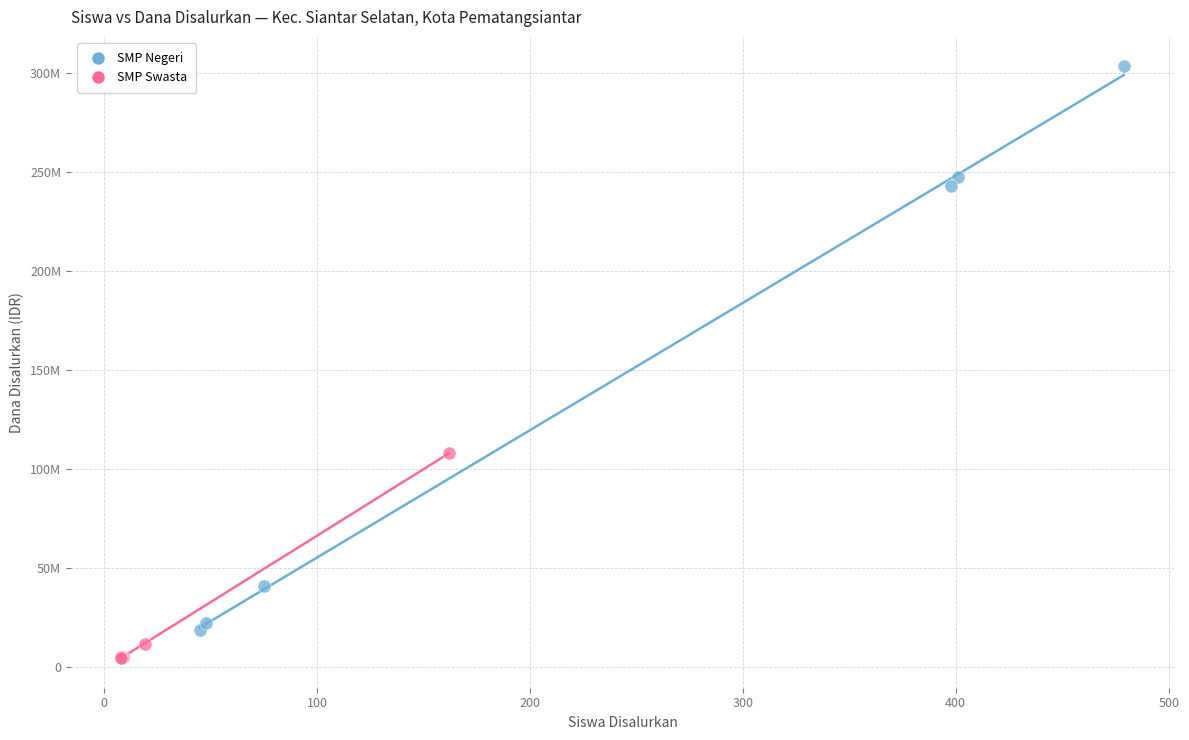

What are all the series names shown in the legend?

SMP Negeri, SMP Swasta